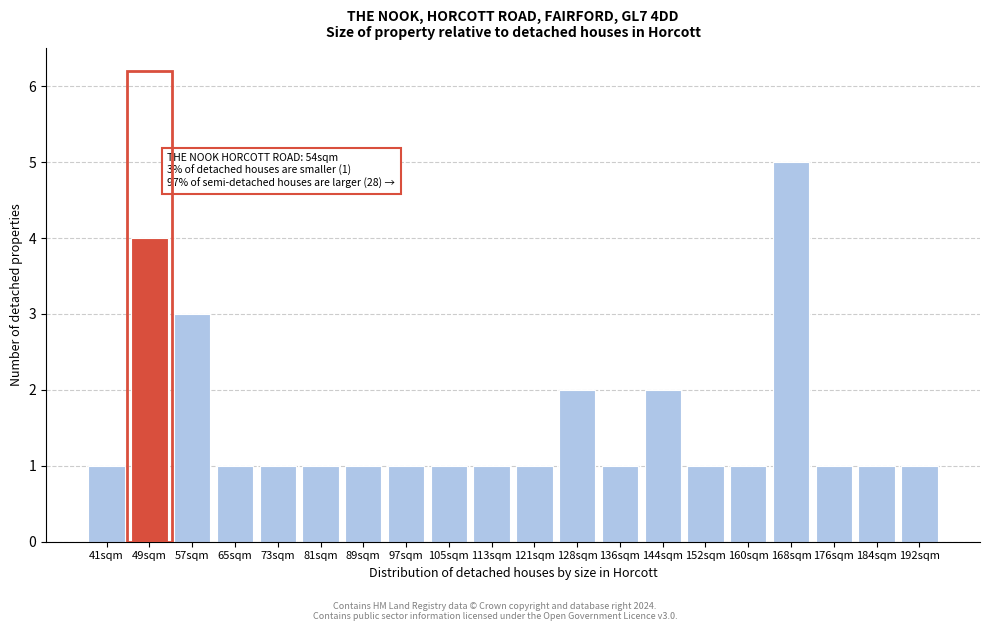

Reading left to right, list all the values displayed in this chart.

1	4	3	1	1	1	1	1	1	1	1	2	1	2	1	1	5	1	1	1